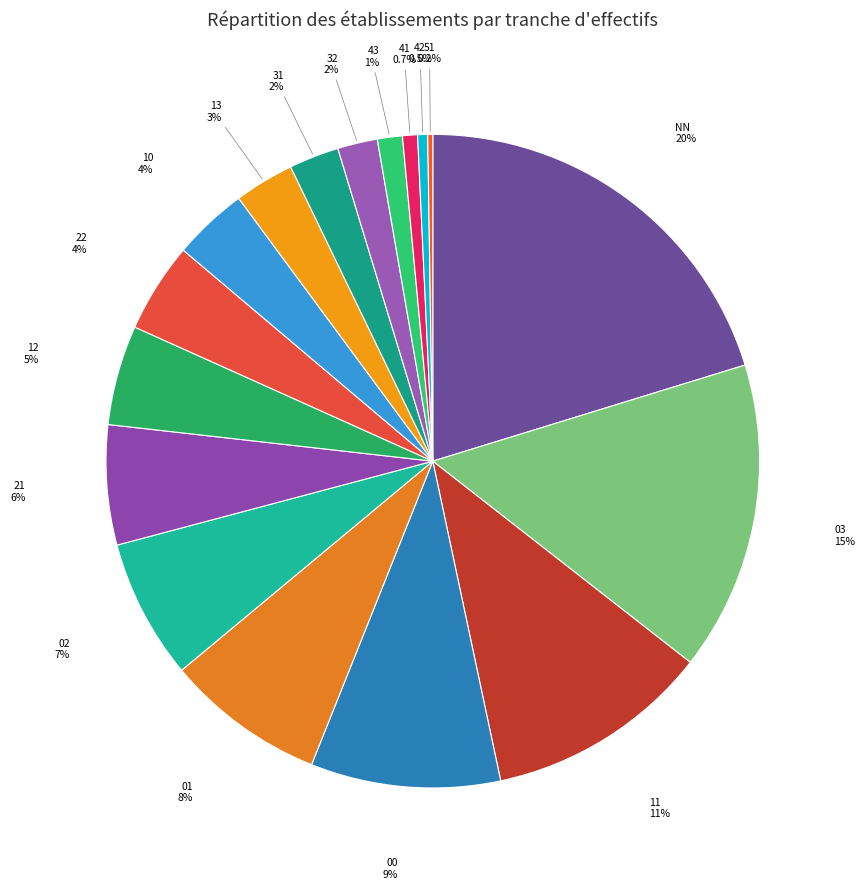

Rank the categories by value from lowest to highest.

51, 42, 41, 43, 32, 31, 13, 10, 22, 12, 21, 02, 01, 00, 11, 03, NN